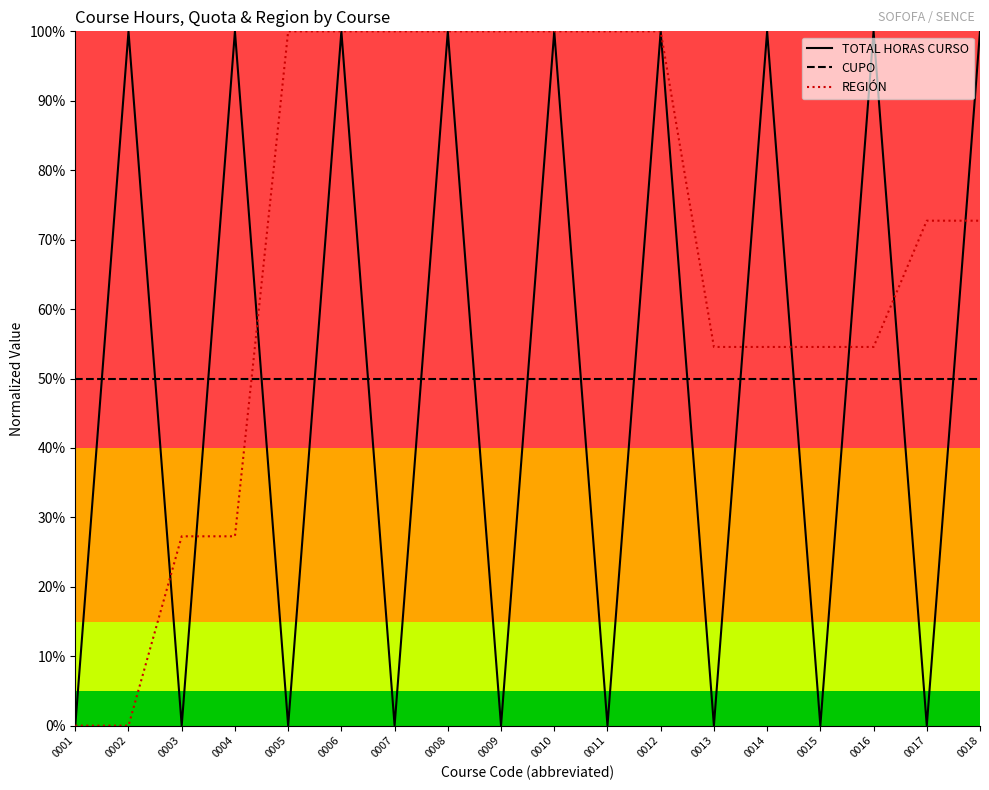

Reading left to right, what are all the values shown in this chart?

TOTAL HORAS CURSO: 0.0	1.0	0.0	1.0	0.0	1.0	0.0	1.0	0.0	1.0	0.0	1.0	0.0	1.0	0.0	1.0	0.0	1.0
CUPO: 0.5	0.5	0.5	0.5	0.5	0.5	0.5	0.5	0.5	0.5	0.5	0.5	0.5	0.5	0.5	0.5	0.5	0.5
REGIÓN: 0.0	0.0	0.3	0.3	1.0	1.0	1.0	1.0	1.0	1.0	1.0	1.0	0.5	0.5	0.5	0.5	0.7	0.7